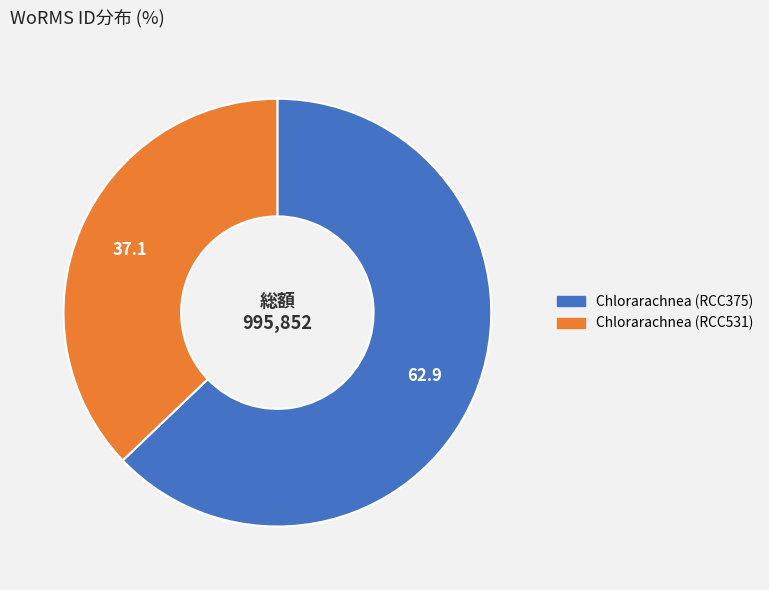

Approximately how many times larger is the value at Chlorarachnea (RCC531) compared to Chlorarachnea (RCC375)?

0.6